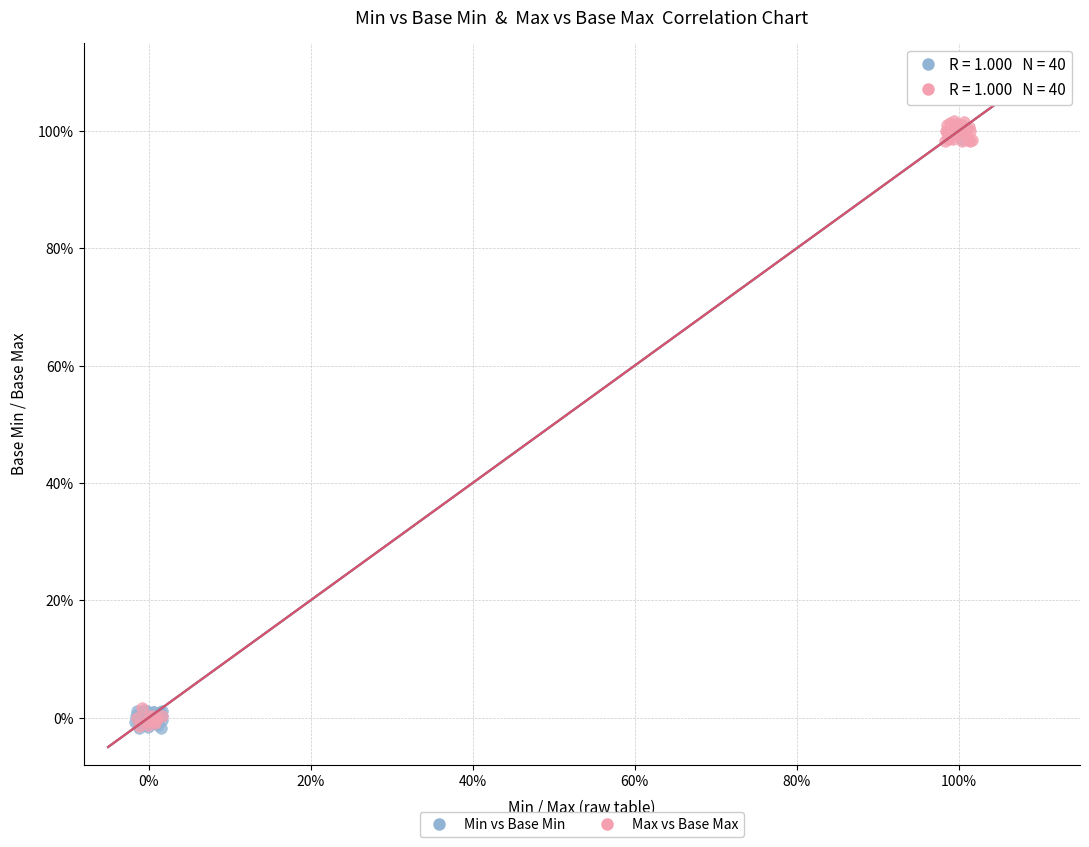

Which series reaches the maximum Y coordinate?

Max vs Base Max